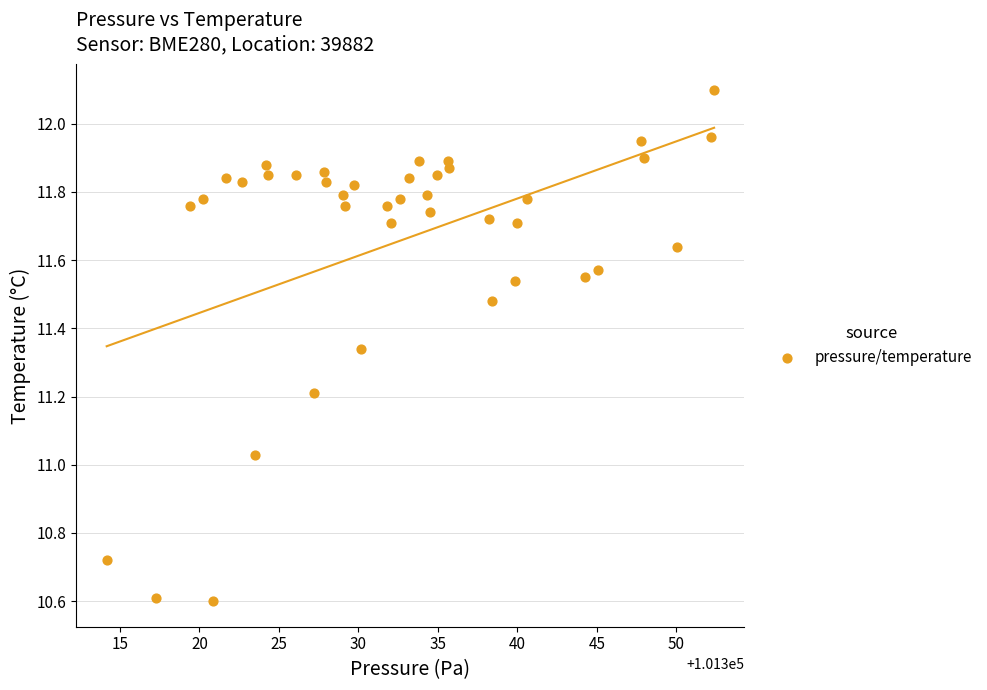

What is the range of Y values (max minus min)?

1.5